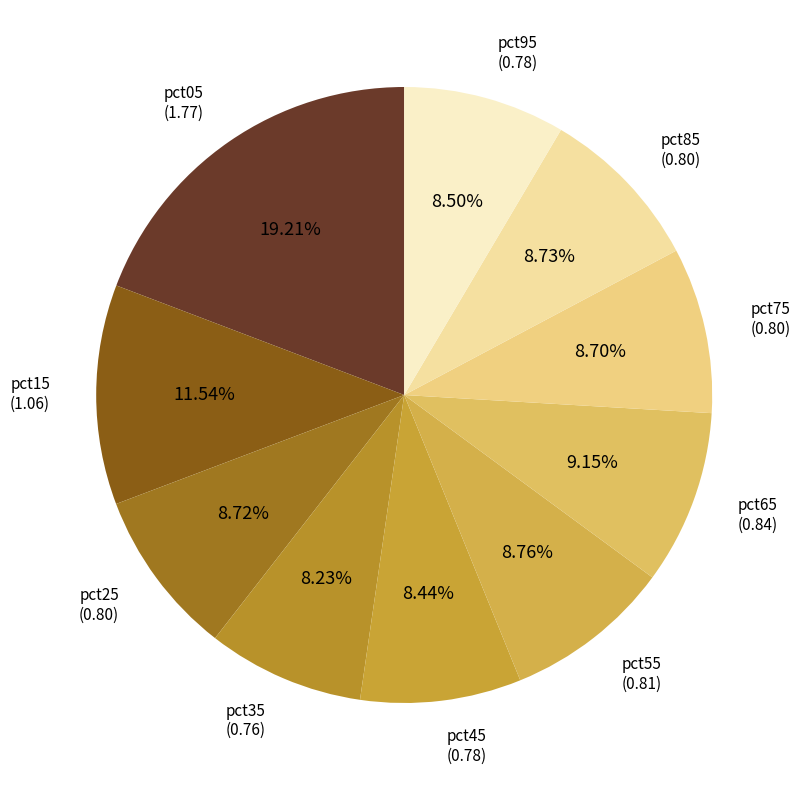

Is pct75 the majority of the pie?

No